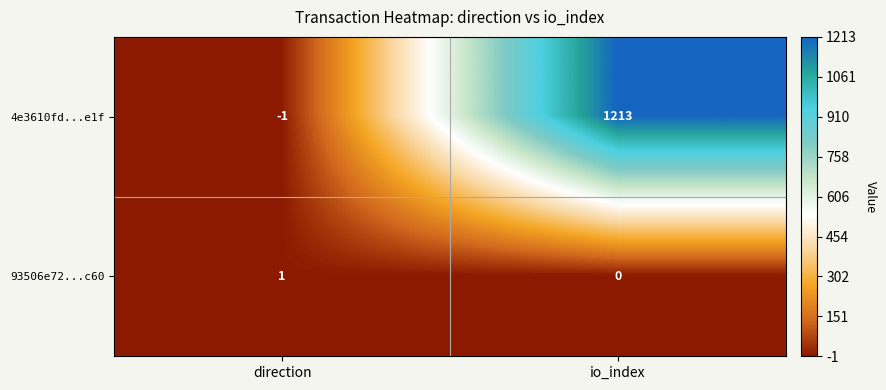

At which category is the sum across all series the highest?

io_index